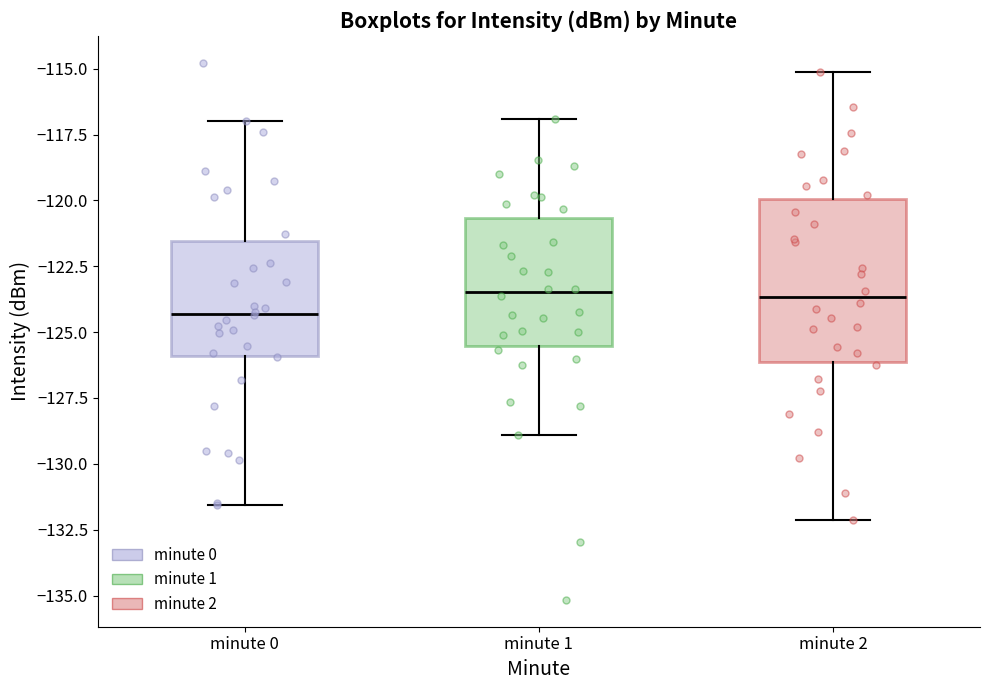

Which box is the tallest, from its lower edge to its upper edge?

minute 2